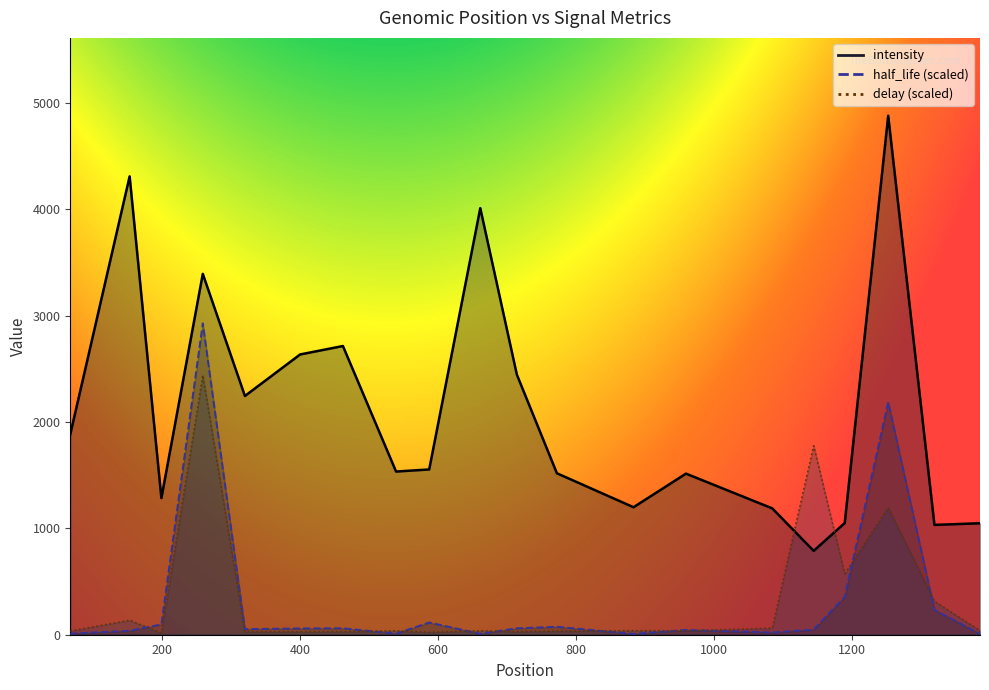

Reading left to right, list all the values displayed in this chart.

intensity: 67=1885.6	153=4311.1	199=1285.4	259=3393.8	320=2245.6	400=2636.0	462=2715.3	539=1534.8	587=1554.5	661=4012.0	714=2446.2	772=1518.6	883=1199.2	959=1515.1	1084=1188.5	1144=788.8	1189=1050.4	1252=4881.3	1319=1032.9	1385=1048.4
half_life: 67=10.1	153=36.7	199=97.1	259=2928.8	320=52.3	400=58.8	462=60.7	539=10.2	587=114.6	661=9.1	714=60.5	772=74.5	883=7.6	959=44.8	1084=20.7	1144=47.8	1189=355.8	1252=2186.6	1319=232.6	1385=7.3
delay: 67=35.0	153=136.0	199=15.3	259=2440.6	320=27.7	400=27.5	462=28.2	539=37.1	587=23.0	661=36.9	714=29.7	772=34.4	883=38.3	959=36.5	1084=62.3	1144=1777.3	1189=572.9	1252=1196.4	1319=313.9	1385=38.4